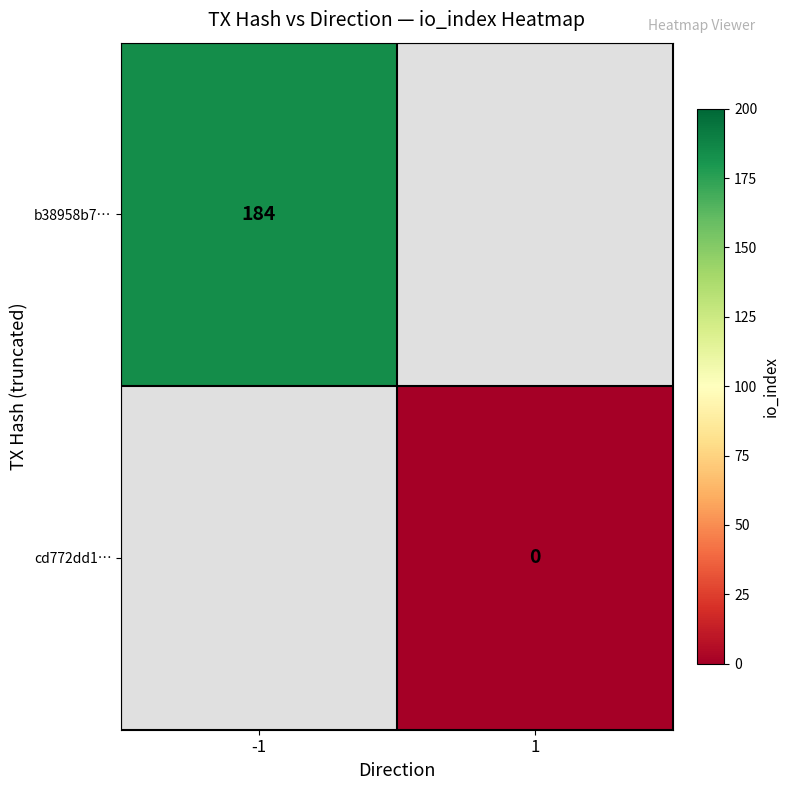

Is it true that b38958b7… equals 82 at -1?

False